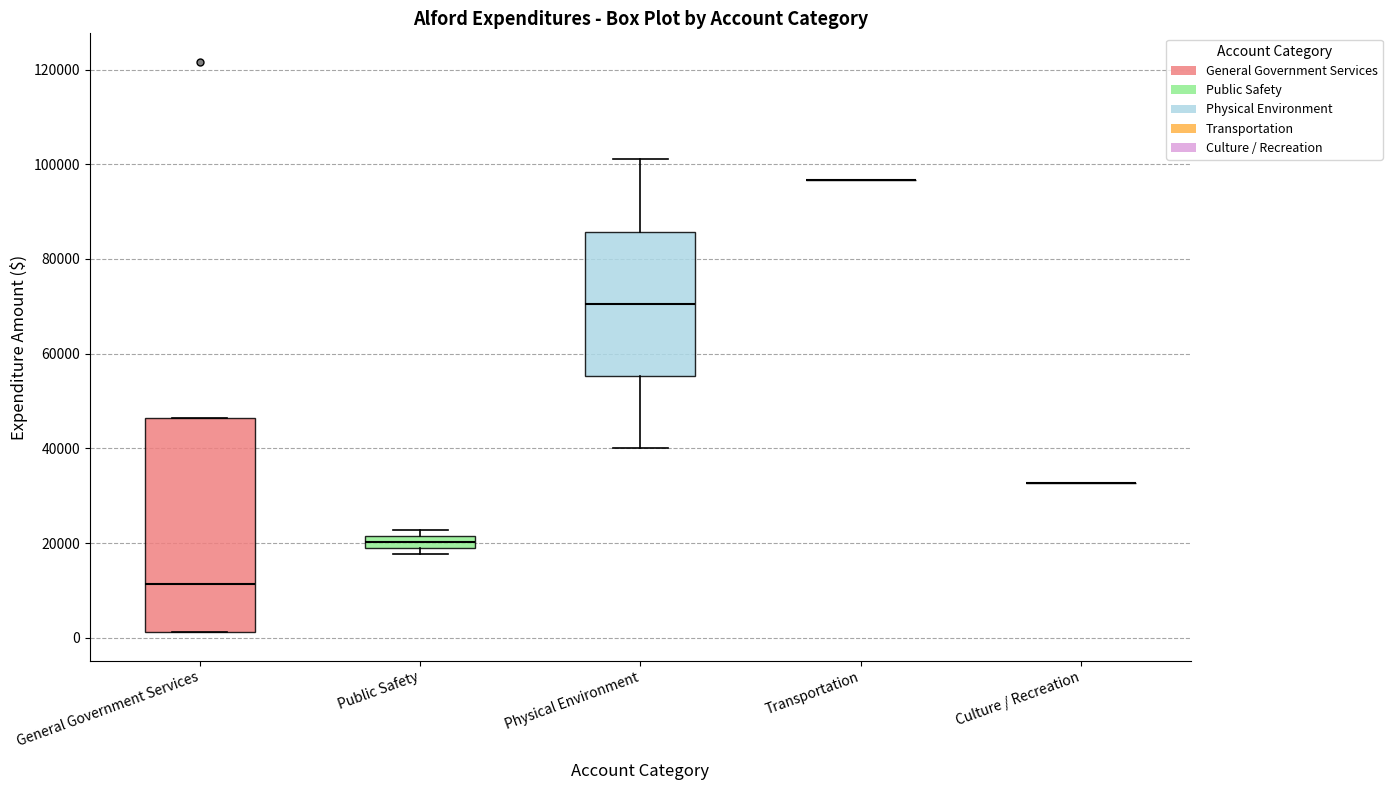

Where is the upper edge of the box for Physical Environment on the y-axis? The values are not printed on the chart, so give them approximately, as read against the axis.

86000